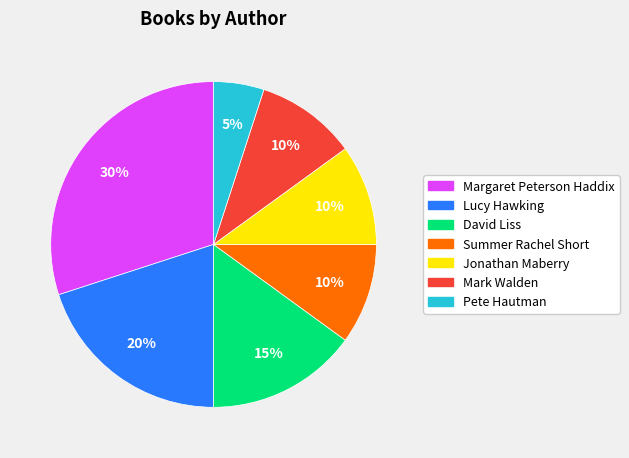

What percentage is the Summer Rachel Short slice, to the nearest percent?

10%